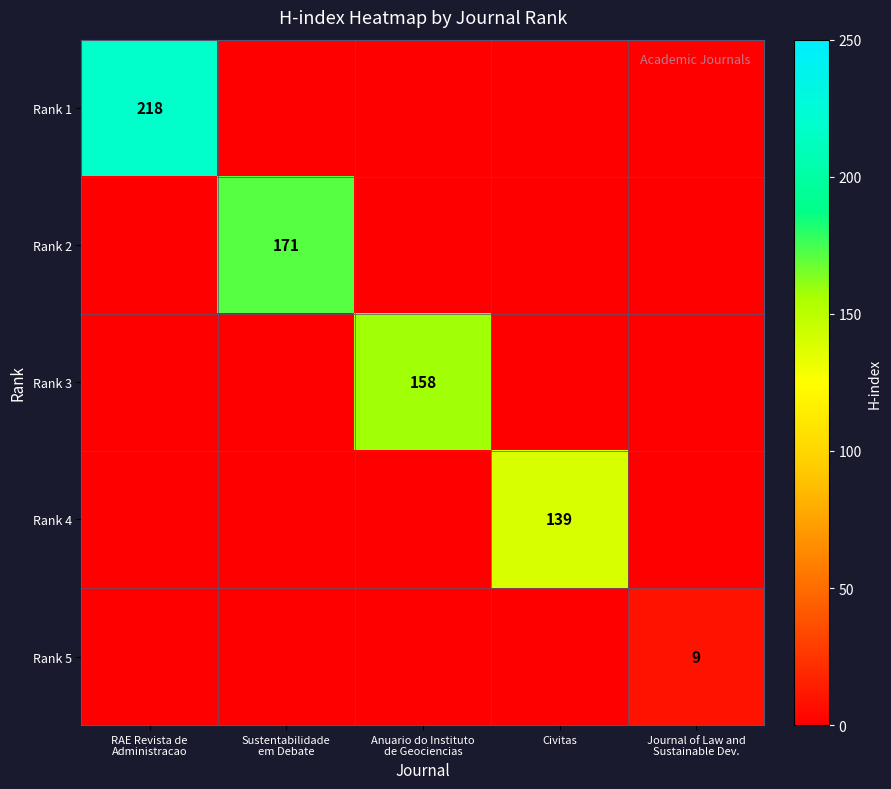

At which label is Rank 4 closest to 69?

RAE Revista de Administracao